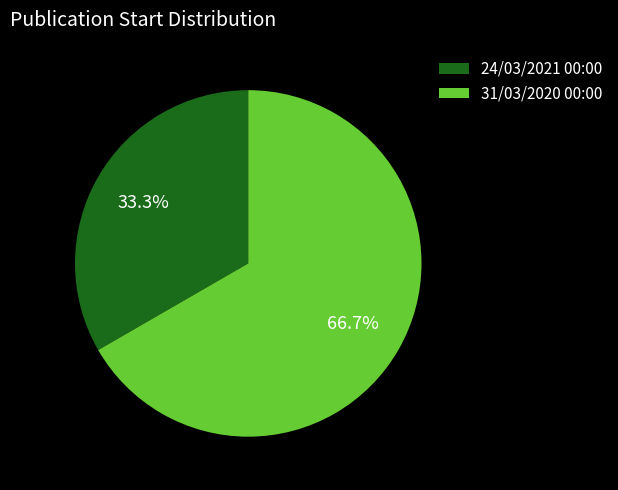

The 24/03/2021 00:00 slice represents 33% of the pie. True or false?

True